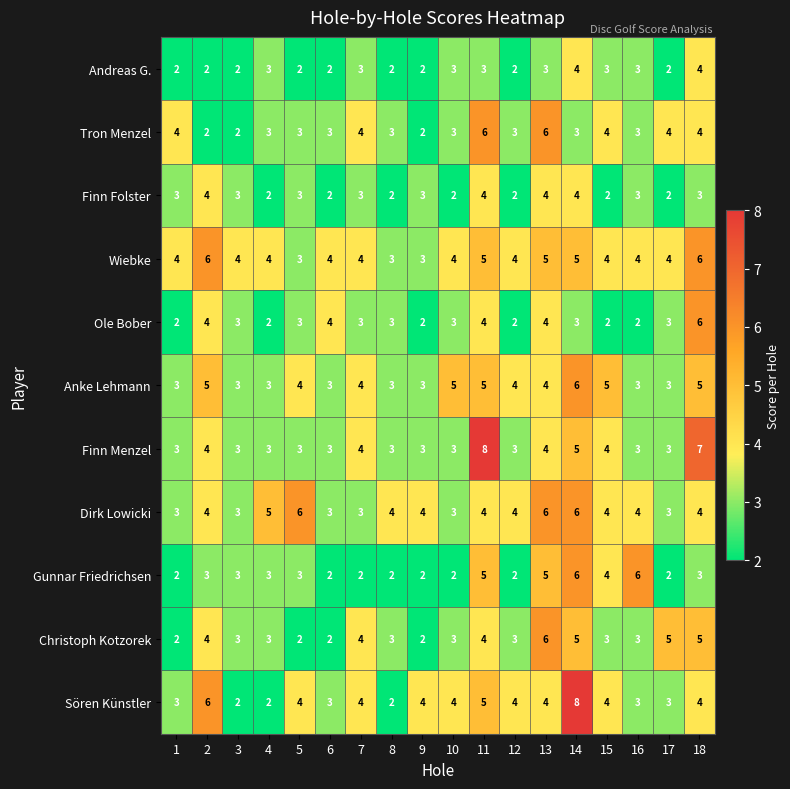

What is the difference between the maximum and second lowest values in the Gunnar Friedrichsen series?

4